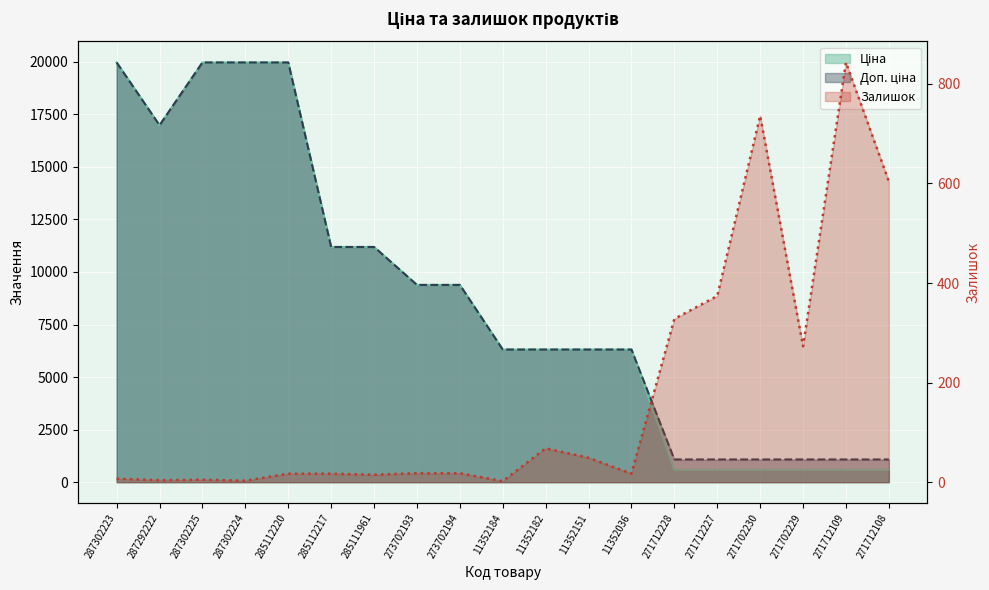

Reading right to left, transcribe all the data shown in this chart.

Ціна: 271712108=589.9	271712109=589.9	271702229=589.9	271702230=589.9	271712227=589.9	271712228=589.9	11352036=6308.8	11352151=6308.8	11352182=6308.8	11352184=6308.8	273702194=9384.0	273702193=9384.0	285111961=11188.2	285112217=11188.2	285112220=19964.2	287302224=19964.2	287302225=19964.2	287292222=16976.3	287302223=19964.2
Доп. ціна: 271712108=1081.7	271712109=1081.7	271702229=1081.7	271702230=1081.7	271712227=1081.7	271712228=1081.7	11352036=6308.8	11352151=6308.8	11352182=6308.8	11352184=6308.8	273702194=9384.0	273702193=9384.0	285111961=11188.2	285112217=11188.2	285112220=19964.2	287302224=19964.2	287302225=19964.2	287292222=16976.3	287302223=19964.2
Залишок: 271712108=604.0	271712109=843.0	271702229=273.0	271702230=736.0	271712227=374.0	271712228=328.0	11352036=17.0	11352151=49.0	11352182=68.0	11352184=2.0	273702194=18.0	273702193=18.0	285111961=15.0	285112217=17.0	285112220=17.0	287302224=3.0	287302225=5.0	287292222=4.0	287302223=7.0